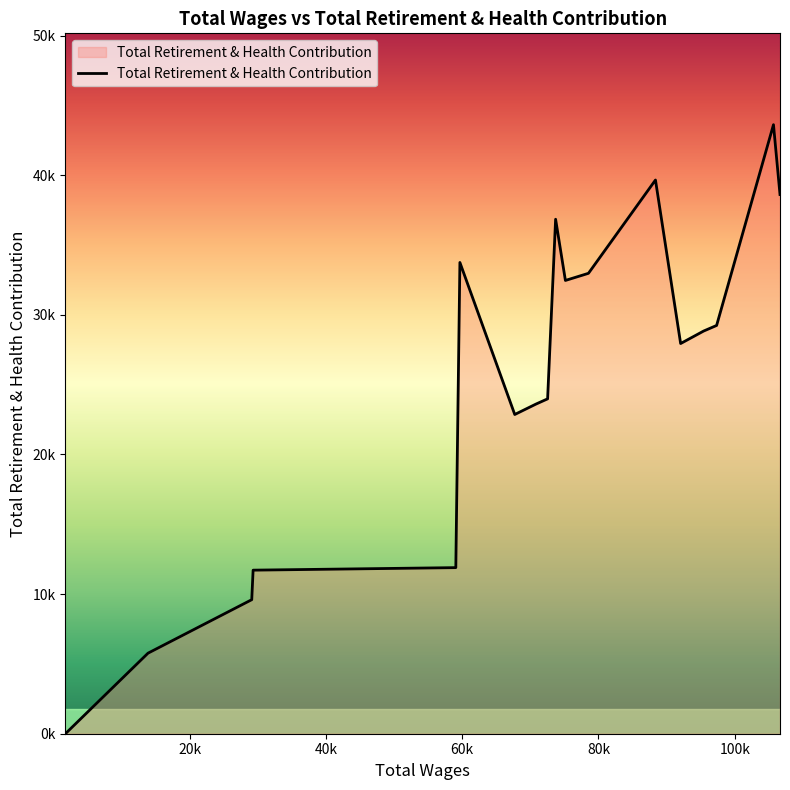

Does the chart have visible grid lines?

No